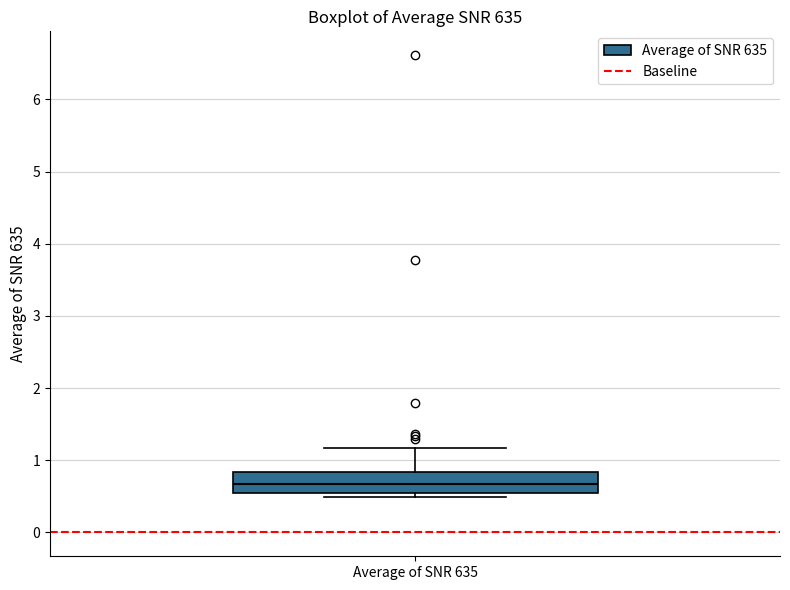

Read this box plot against the y-axis: the position of the median line, the range covered by the box, and the ends of both whiskers. The values are not printed on the chart, so give them approximately, as read against the axis.

median 0.7, box 0.5 to 0.8, whiskers 0.5 (just below the box's lower edge) to 1.2